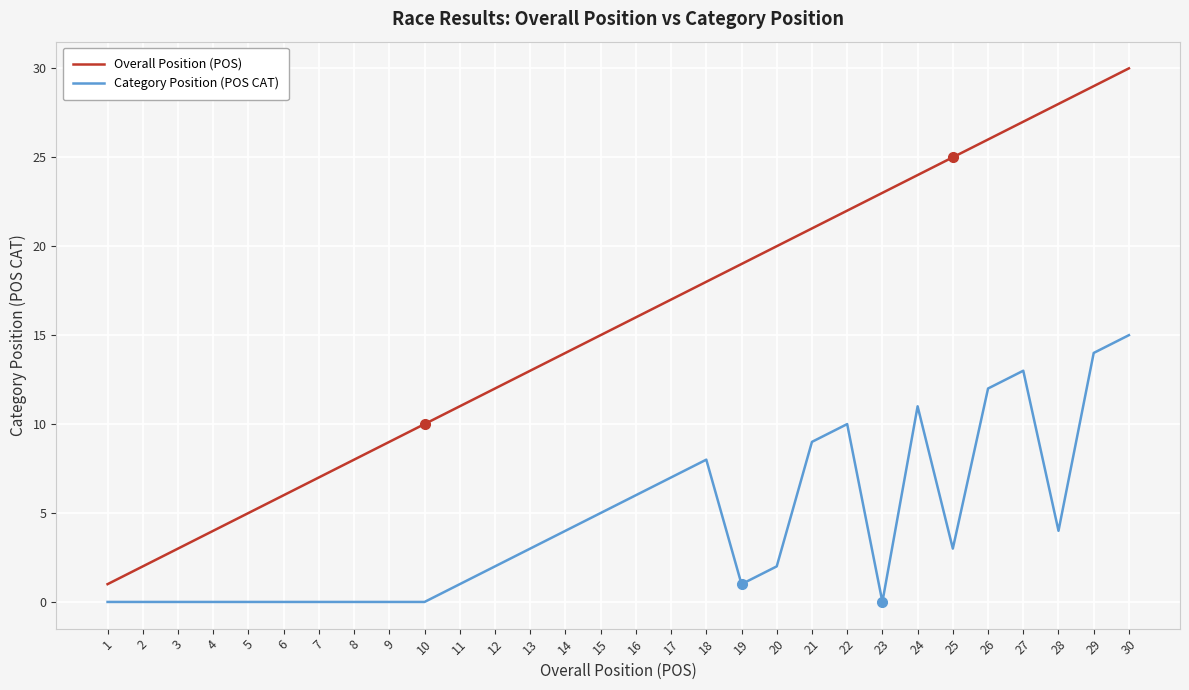

What is the approximate value of Overall Position (POS) at 24?

24